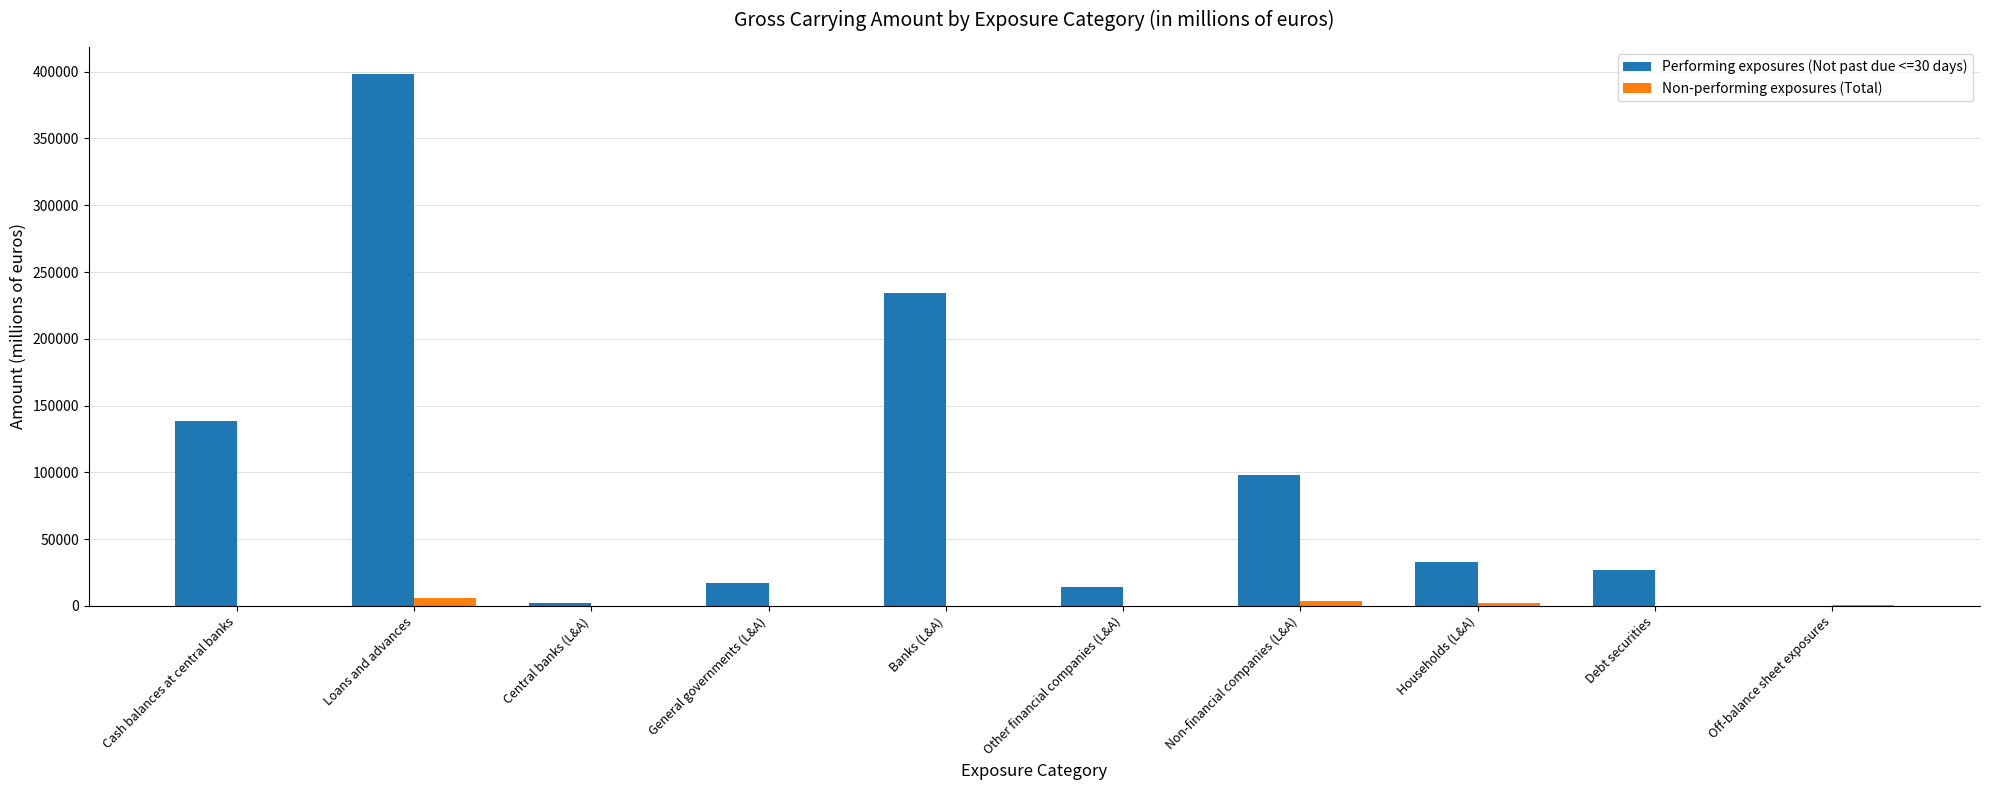

The value of Performing exposures (Not past due <=30 days) at Banks (L&A) is 234151. True or false?

True